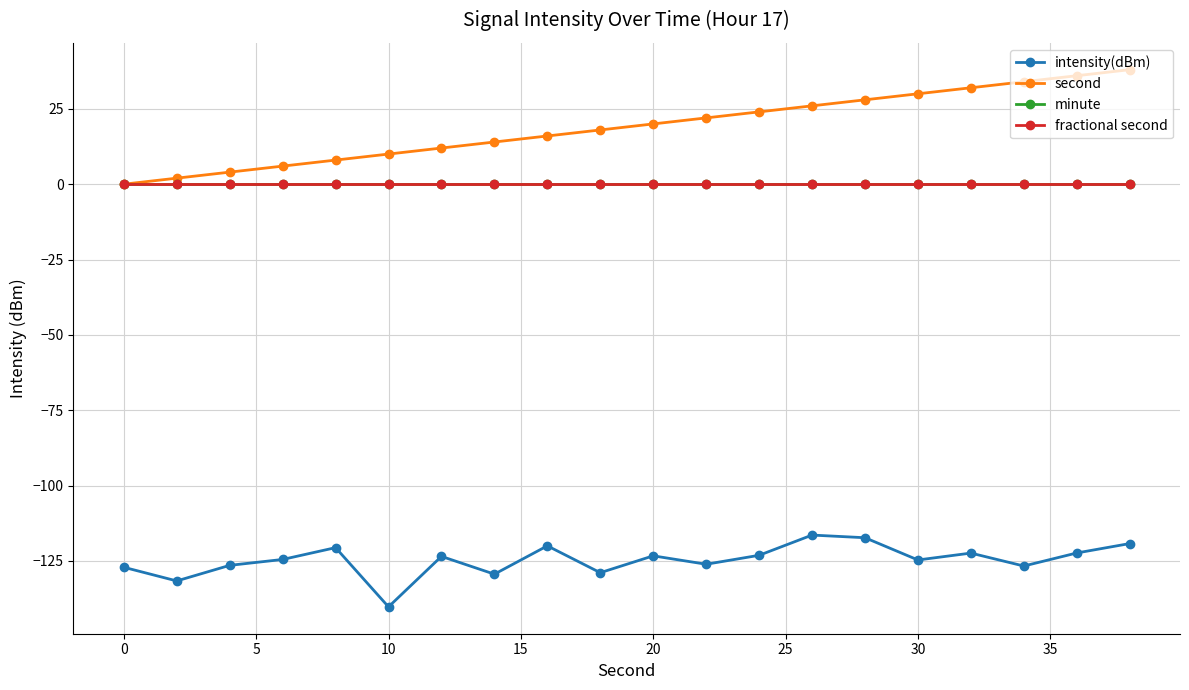

Does the chart display data point markers on the line(s)?

Yes